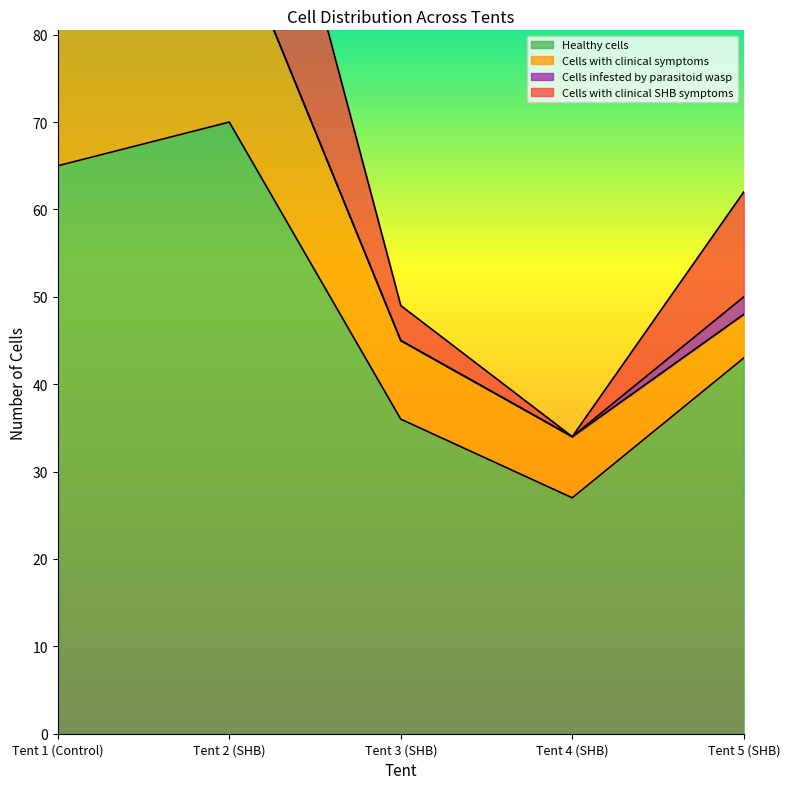

Between Tent 3 (SHB) and Tent 5 (SHB), which series saw the biggest shift?

Cells with clinical SHB symptoms